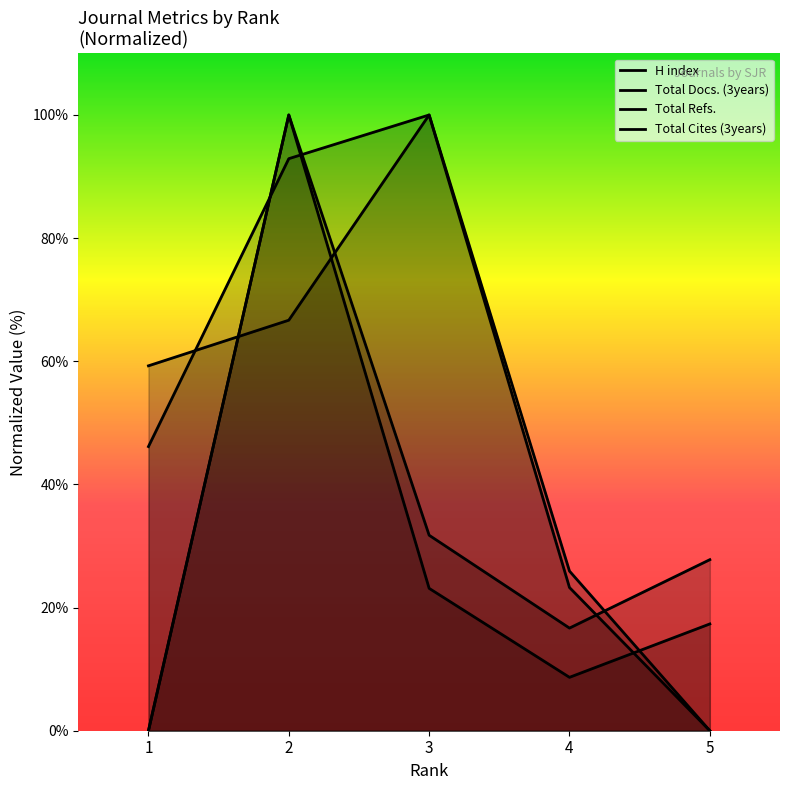

True or false: Total Docs. (3years) and Total Cites (3years) intersect in this chart.

False